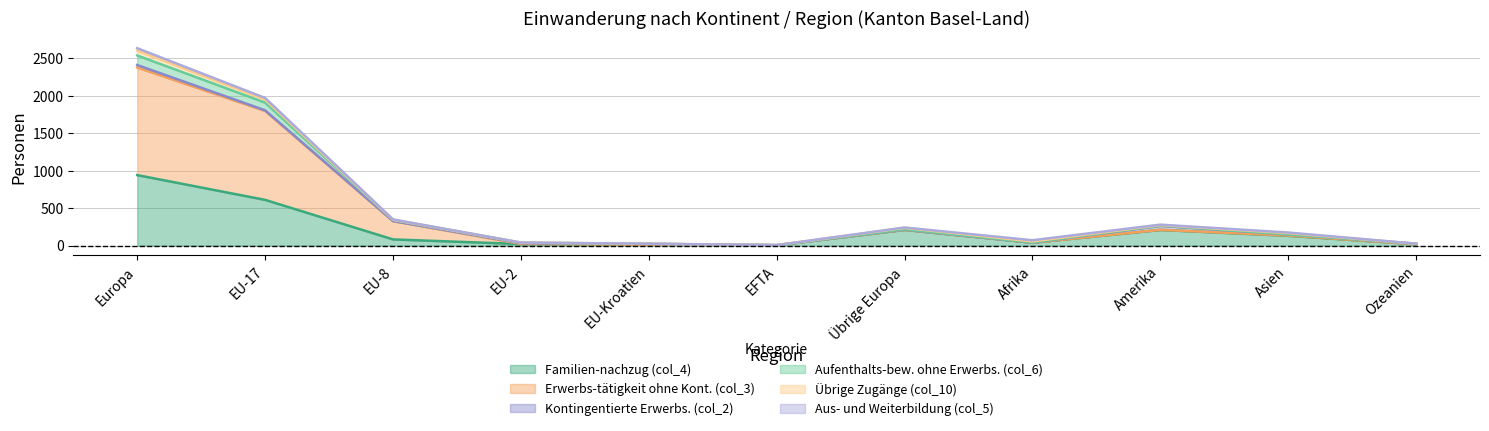

At which label does Familien-nachzug (col_4) reach its minimum?

EFTA